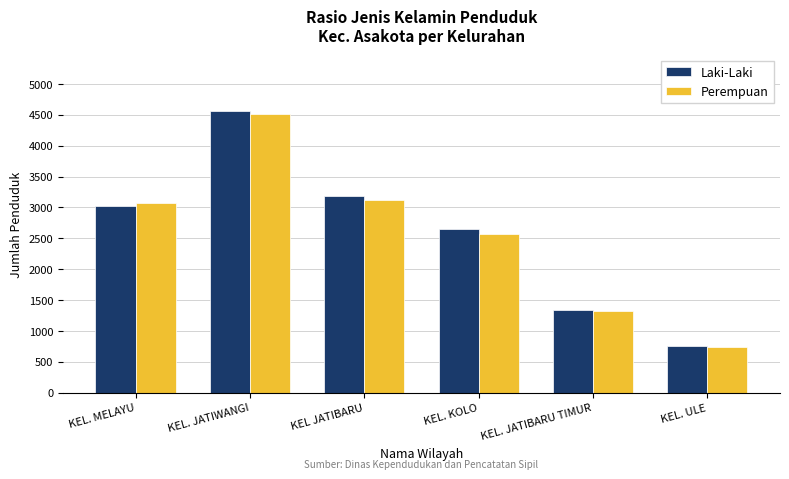

Rank the categories by Laki-Laki value from highest to lowest.

KEL. JATIWANGI, KEL JATIBARU, KEL. MELAYU, KEL. KOLO, KEL. JATIBARU TIMUR, KEL. ULE